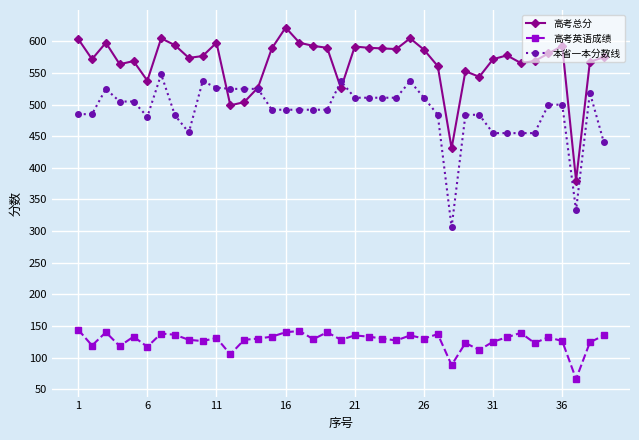

Which series has the largest total across all categories?

高考总分